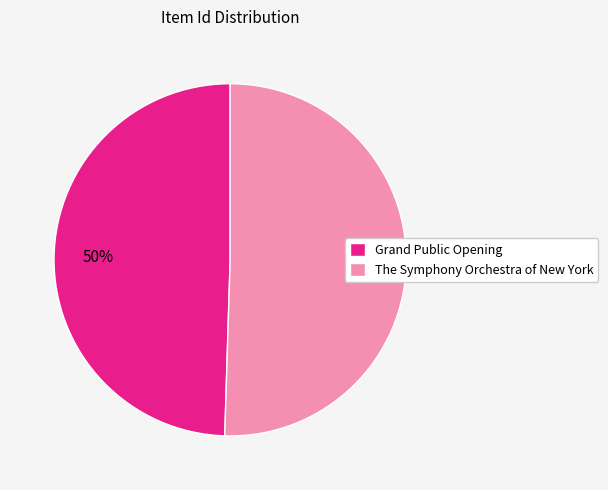

True or false: The Symphony Orchestra of New York accounts for 50% of the total.

True